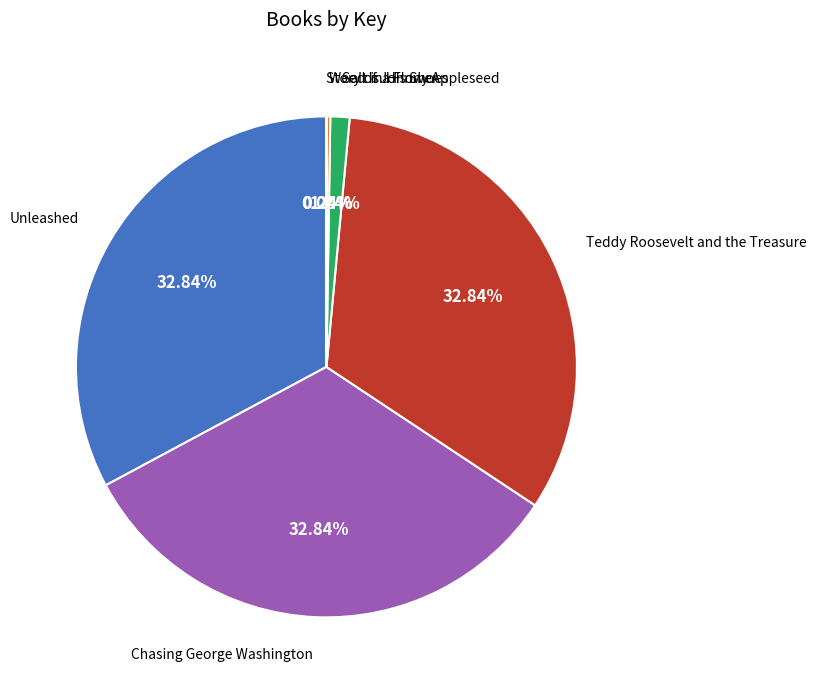

To the nearest percent, what is the difference between the largest and smallest slice percentages?

33%